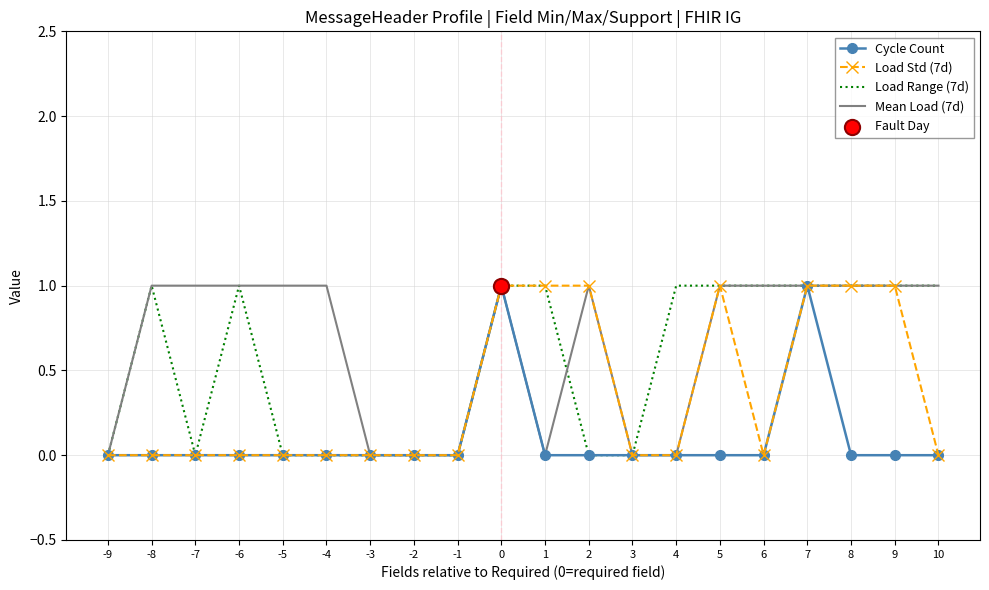

Is the value of Load Std (7d) at -6 greater than the value of Load Range (7d) at 9?

No